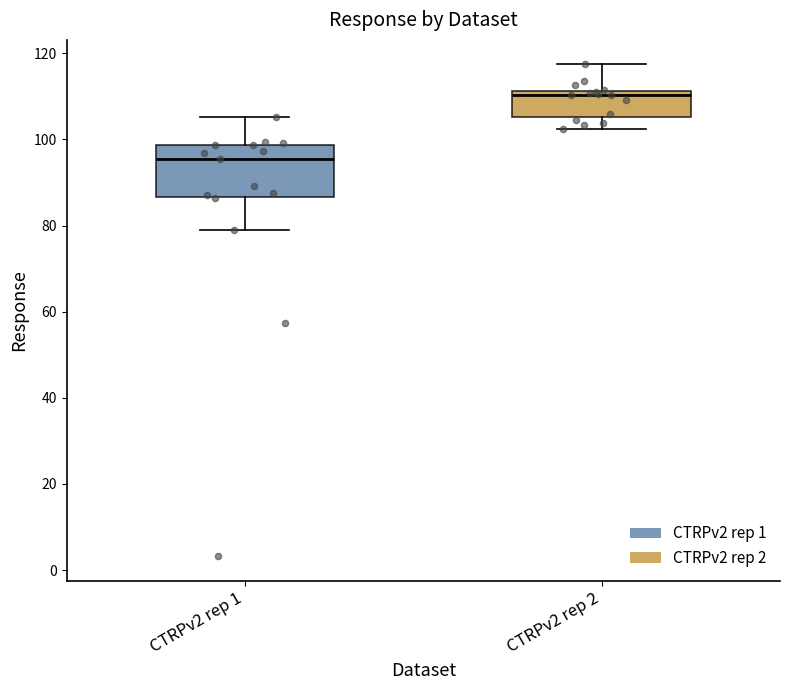

Which box is the tallest, from its lower edge to its upper edge?

CTRPv2 rep 1